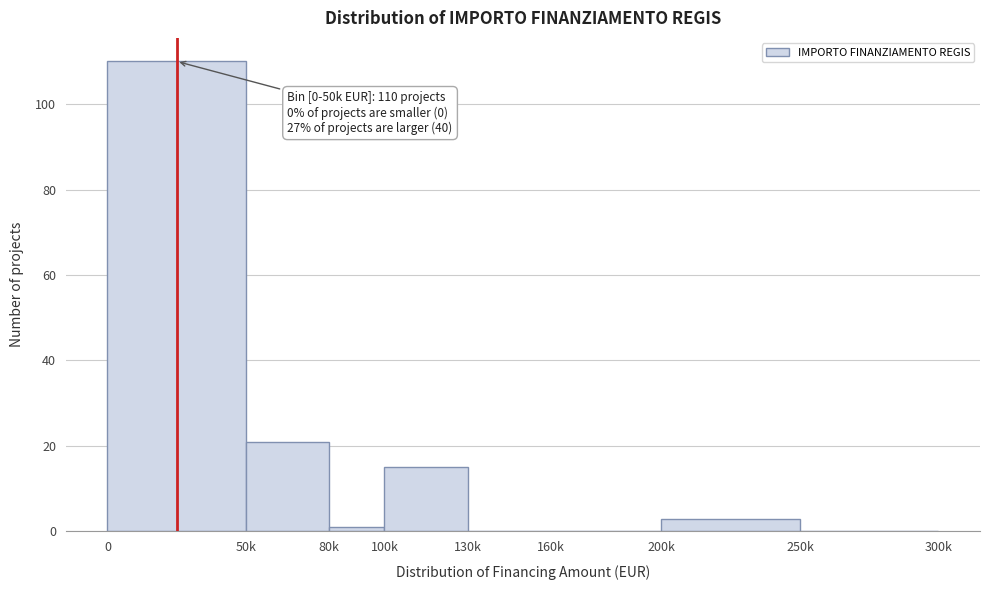

Reading left to right, transcribe all the data shown in this chart.

0=110	50k=21	80k=1	100k=15	130k=0	160k=0	200k=3	250k=0